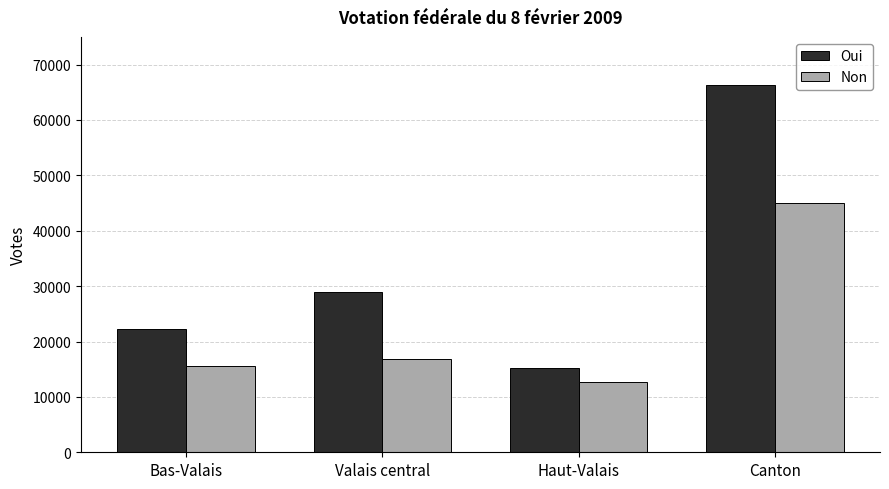

What is the difference between the Oui values at Canton and Valais central?

37433